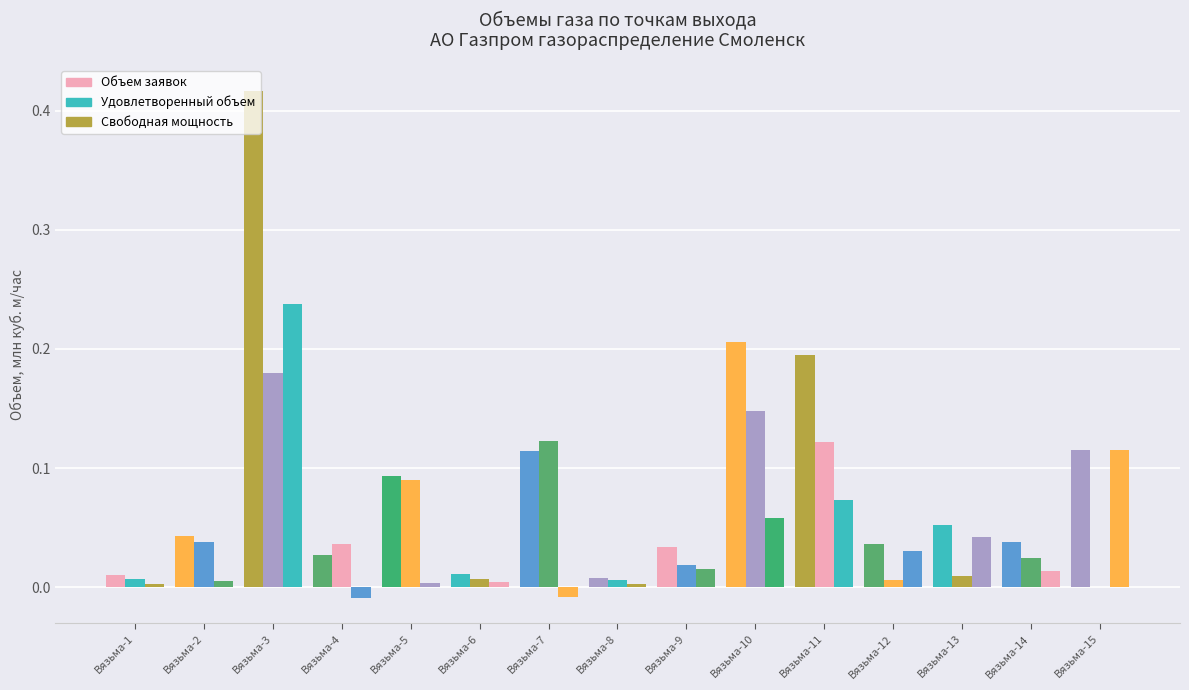

How many data points does each series have?

15